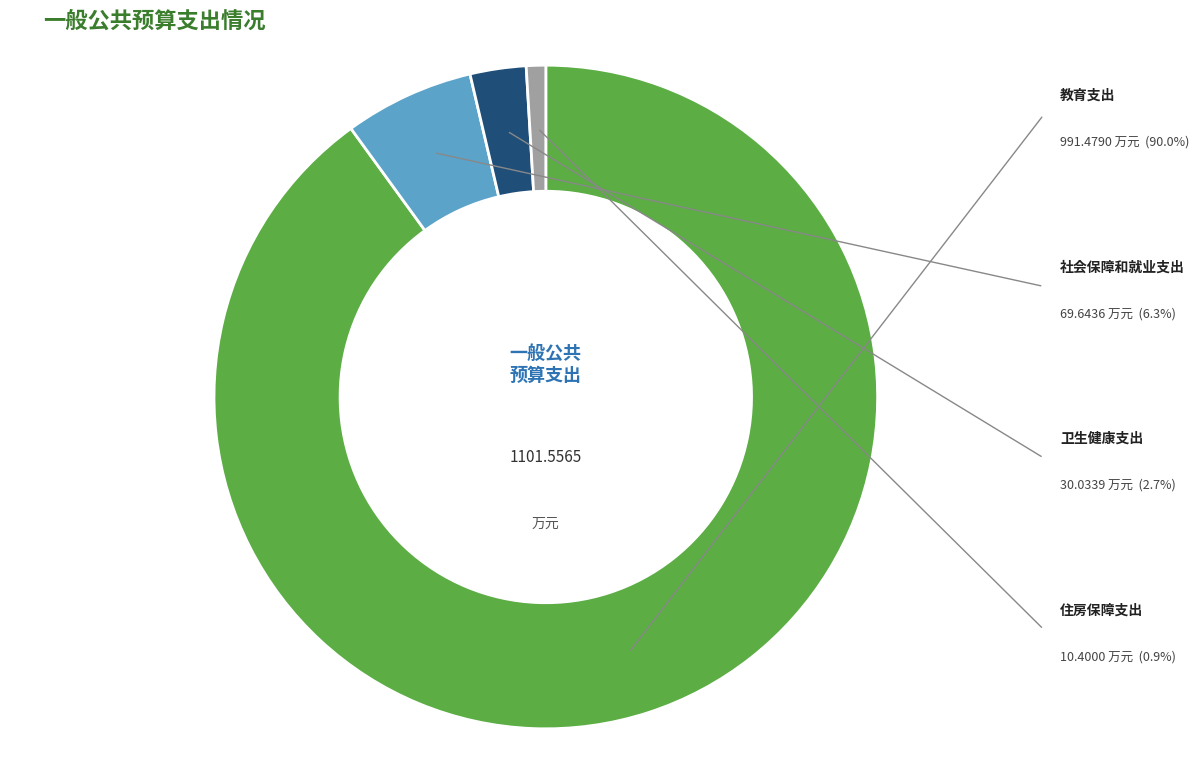

To the nearest percent, what is the difference between the 社会保障和就业支出 and 住房保障支出 slice percentages?

5%